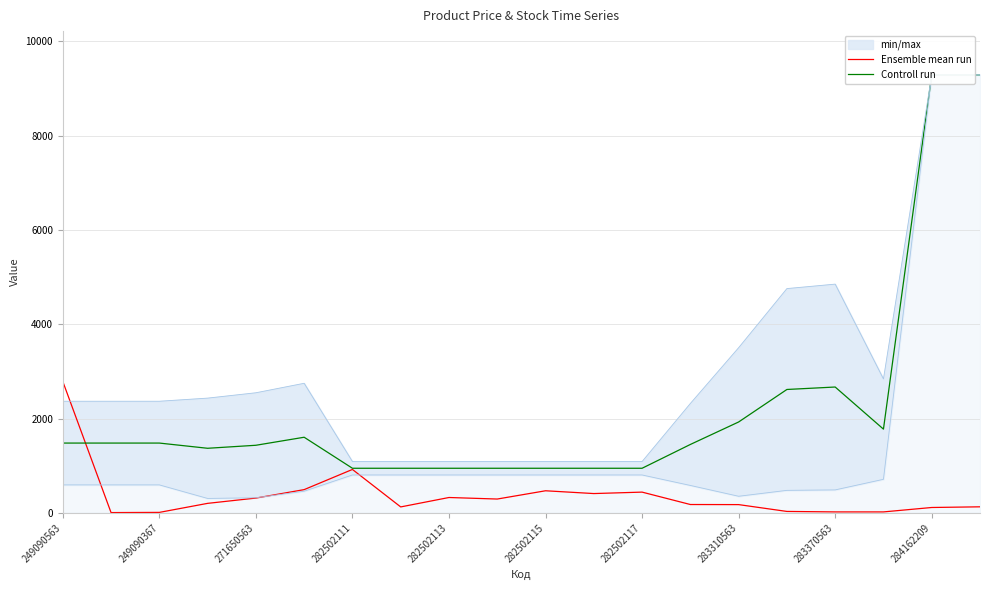

Is the value of Ensemble mean run at 282502111 greater than the value of Controll run at 19?

No